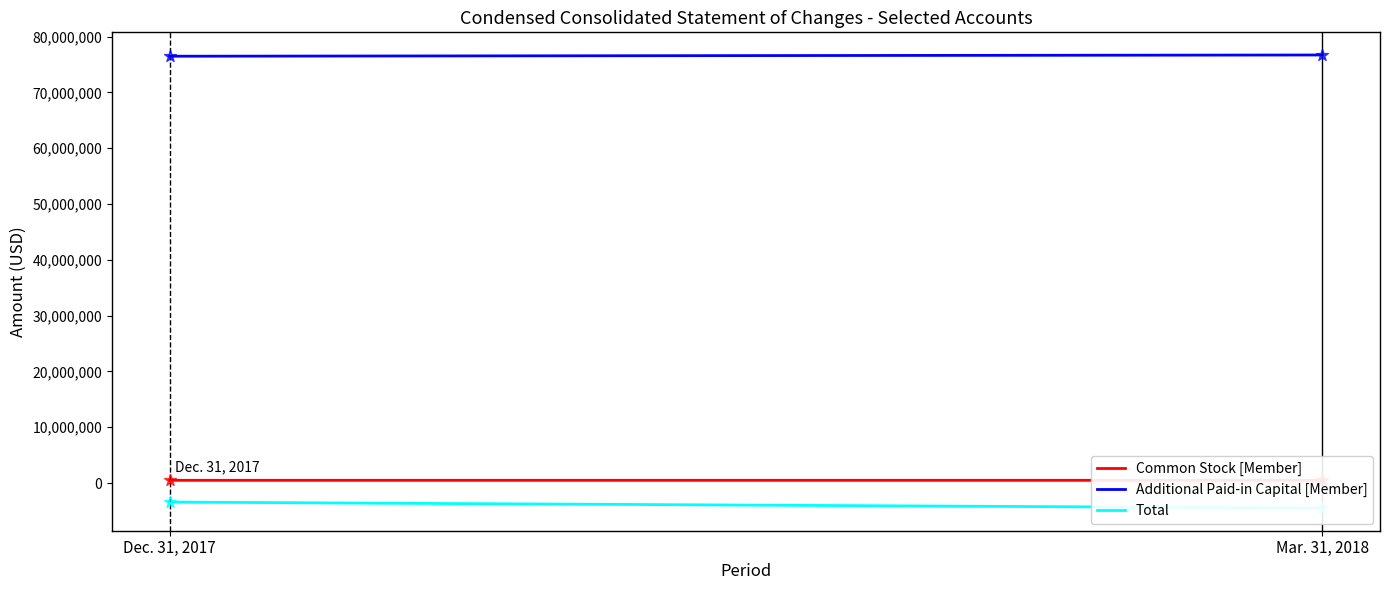

What is the total value across all series at Mar. 31, 2018?

72724000